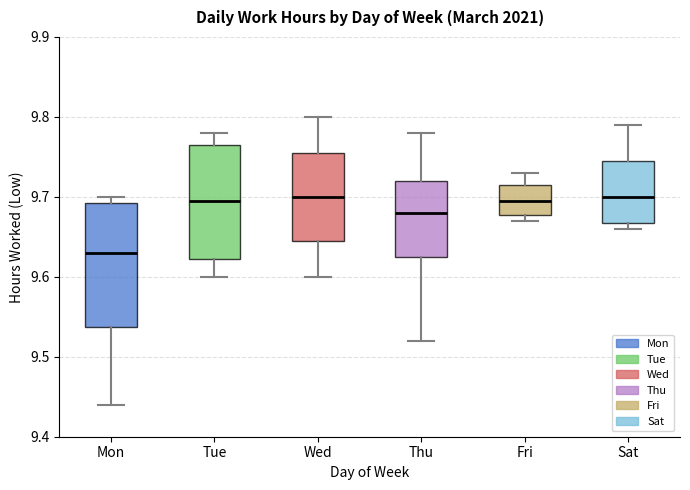

Reading left to right, transcribe this box plot: for each box, give where its median line is, the range the box spans, and where its two whiskers end, as read against the y-axis. The values are not printed on the chart, so give them approximately, as read against the axis.

Mon: median 9.63, box 9.54 to 9.69, whiskers 9.44 to 9.70
Tue: median 9.70, box 9.62 to 9.77, whiskers 9.60 to 9.78
Wed: median 9.70, box 9.65 to 9.76, whiskers 9.60 to 9.80
Thu: median 9.68, box 9.63 to 9.72, whiskers 9.52 to 9.78
Fri: median 9.70, box 9.68 to 9.72, whiskers 9.67 to 9.73
Sat: median 9.70, box 9.67 to 9.75, whiskers 9.66 to 9.79